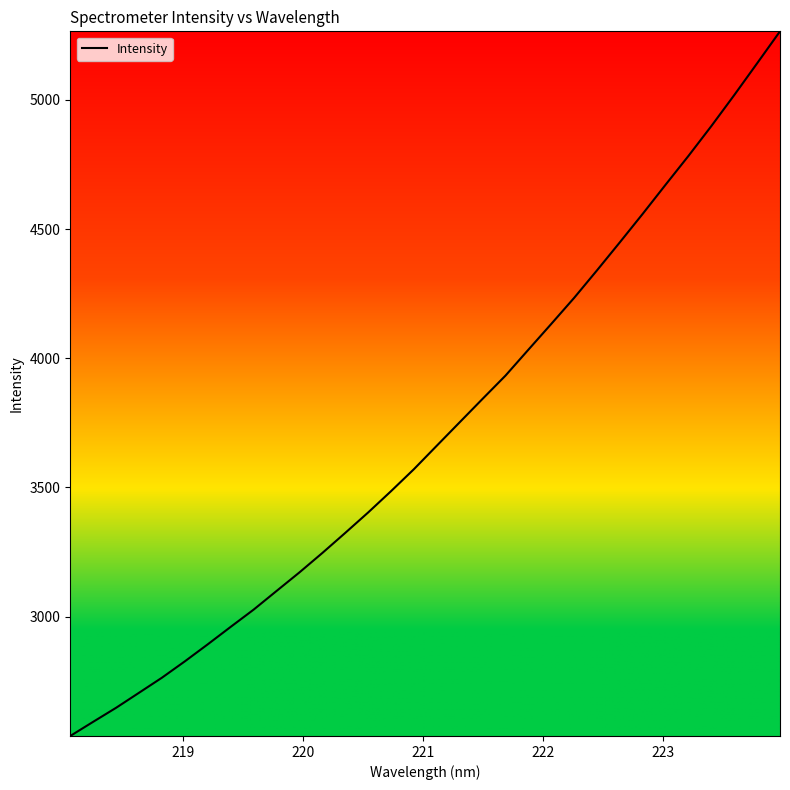

What is the difference between the second highest and minimum values?

2604.3